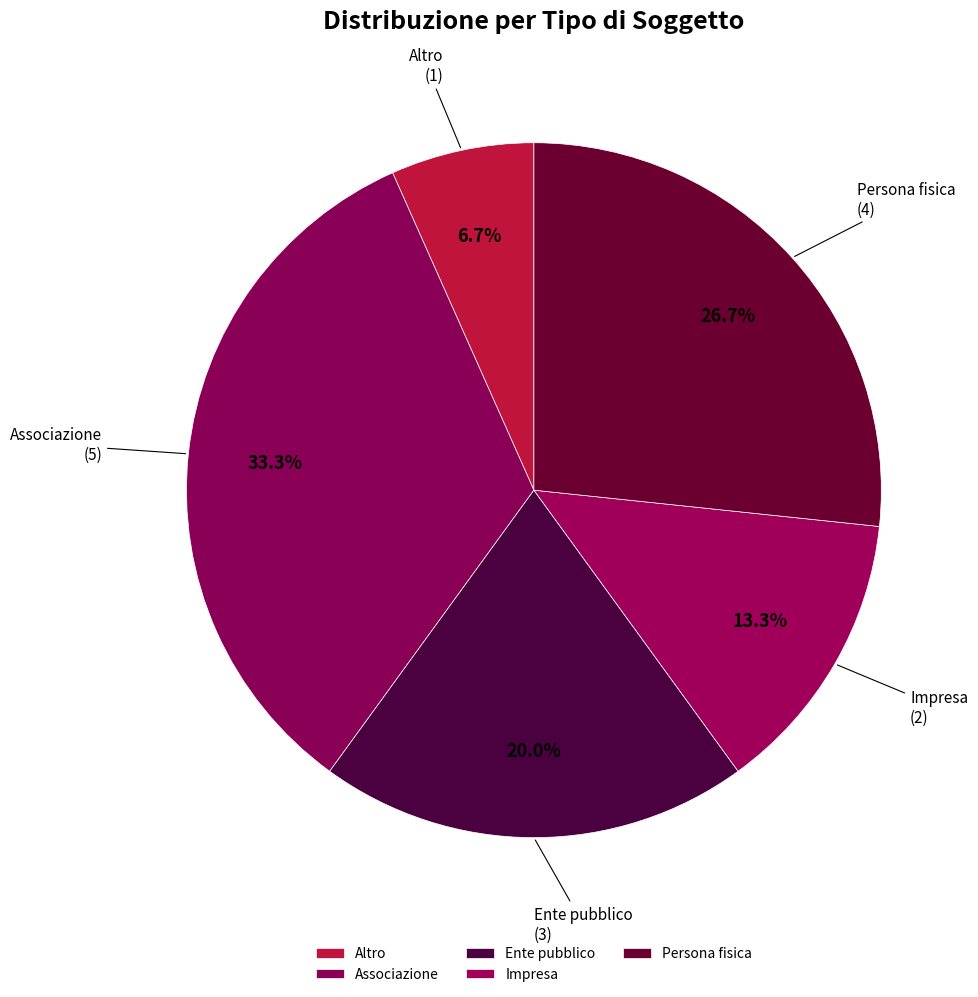

How many segments does this pie chart have?

5